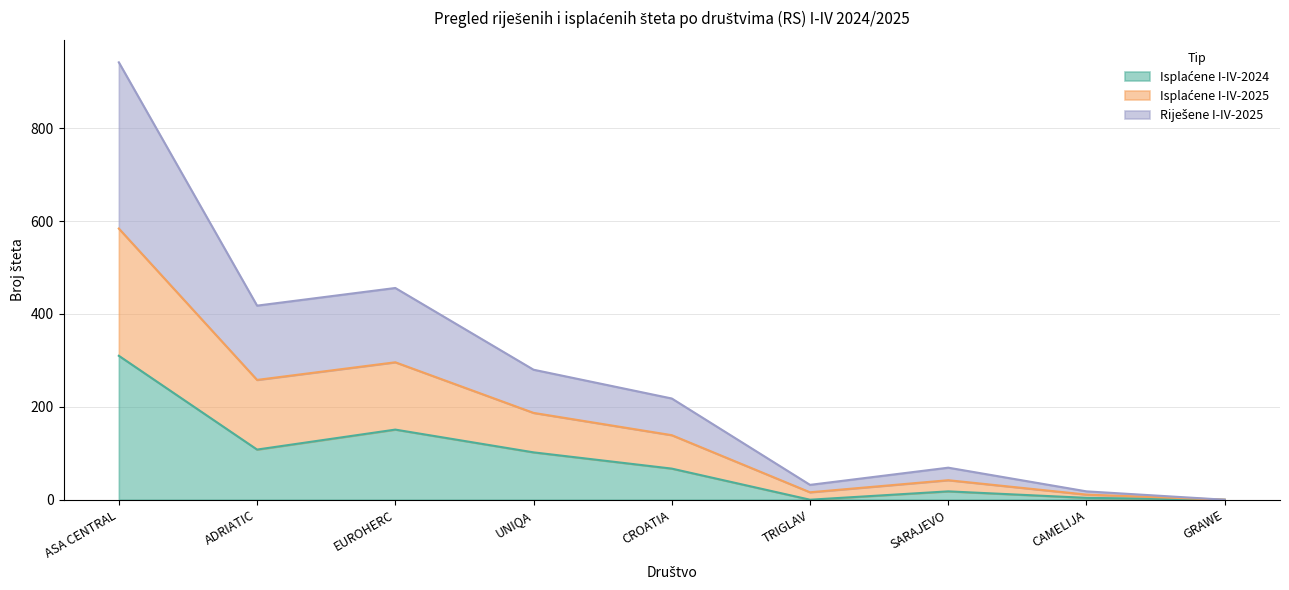

Between SARAJEVO and TRIGLAV, which is larger?

SARAJEVO